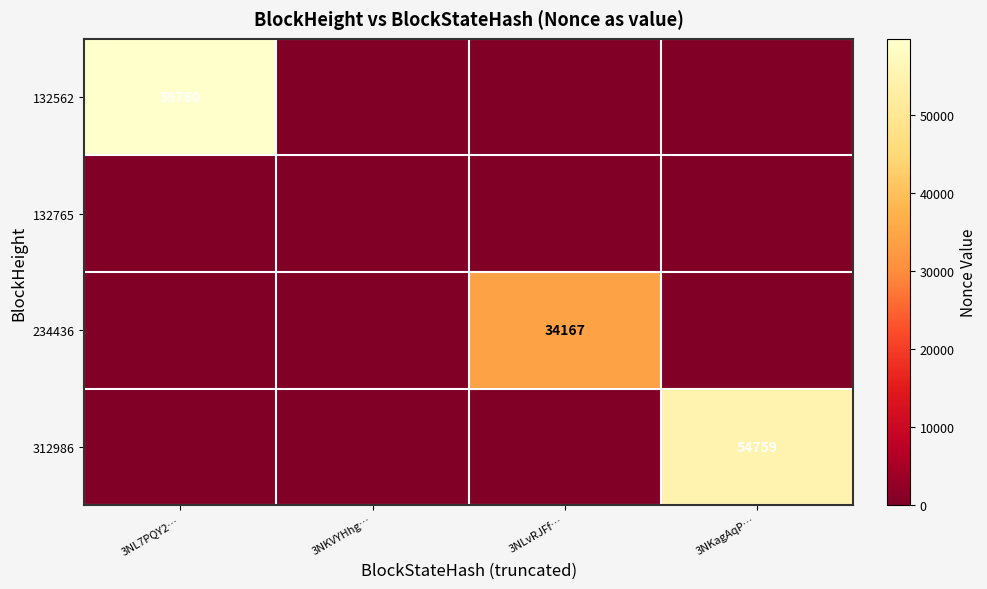

At which label does 132562 reach its minimum?

3NKVYHhg…